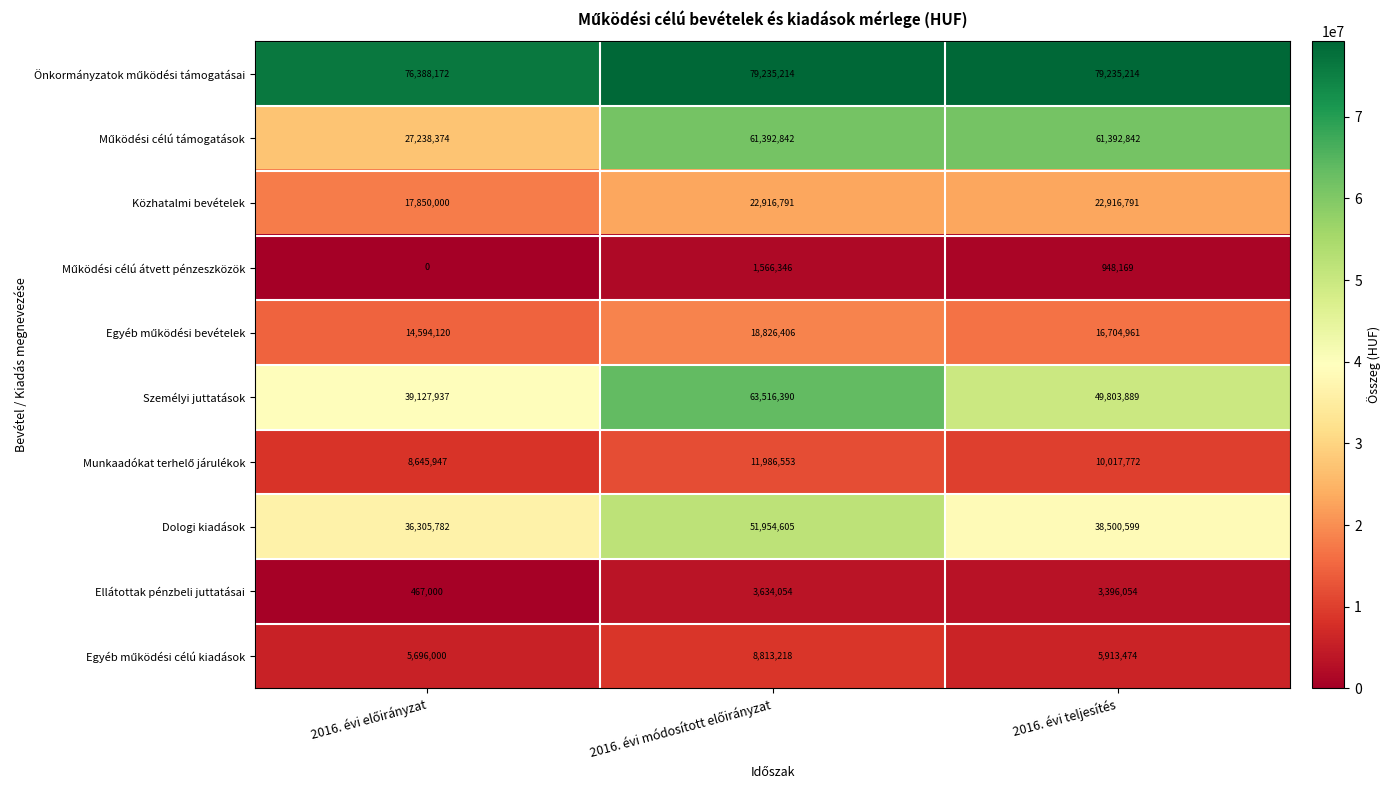

What value does the Ellátottak pénzbeli juttatásai series have at 2016. évi teljesítés, to the nearest 10?

3396050